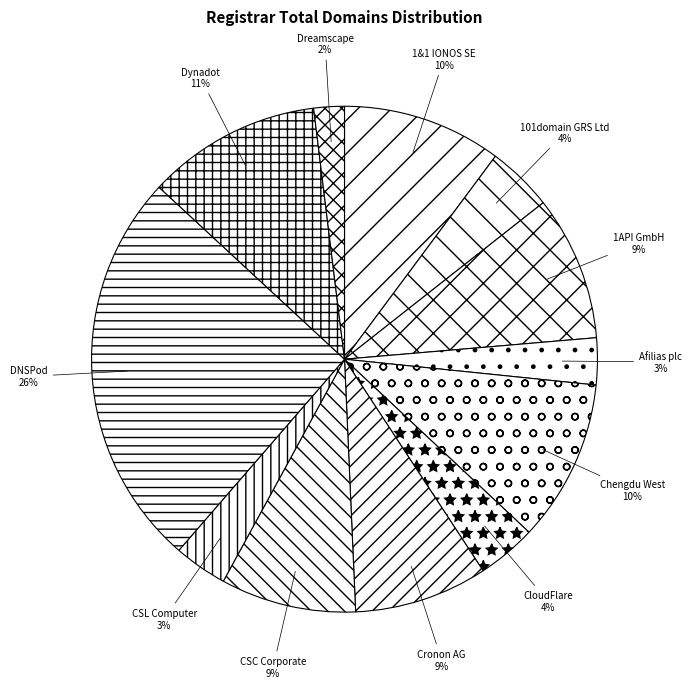

Between Cronon AG and Dynadot, which is larger?

Dynadot